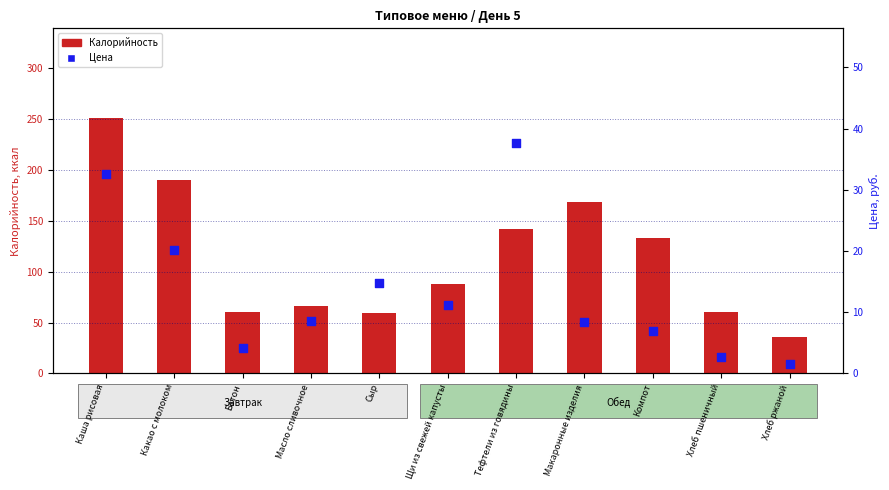

What is the total value across all series at Компот?

139.7